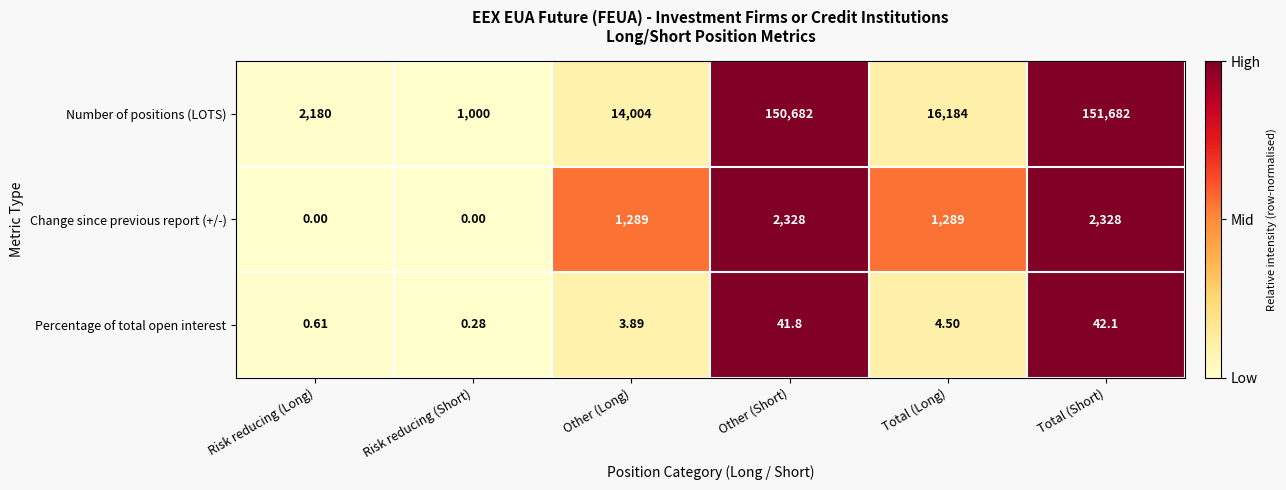

Which category has the lowest value in the Number of positions (LOTS) series?

Risk reducing (Short)